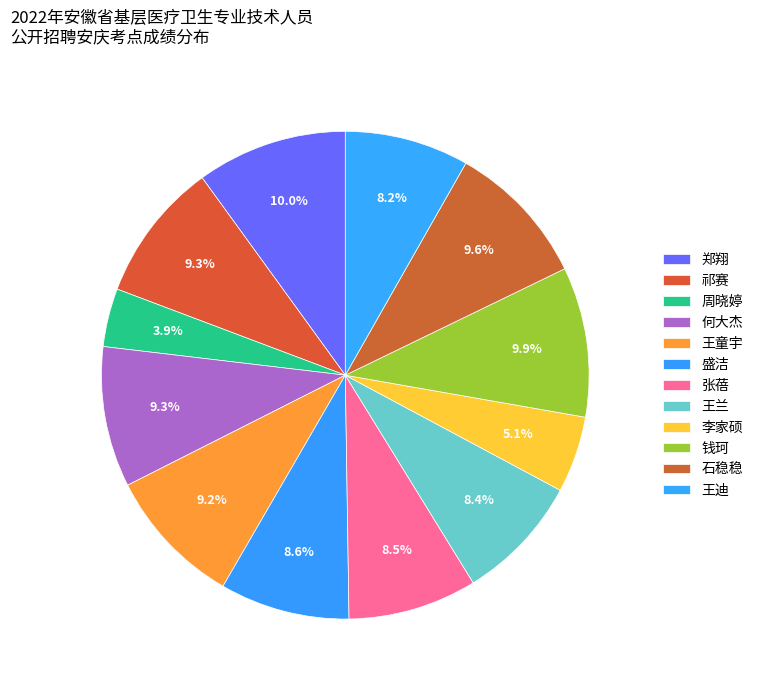

To the nearest percent, what is the combined percentage of 盛洁 and 王童宇?

18%